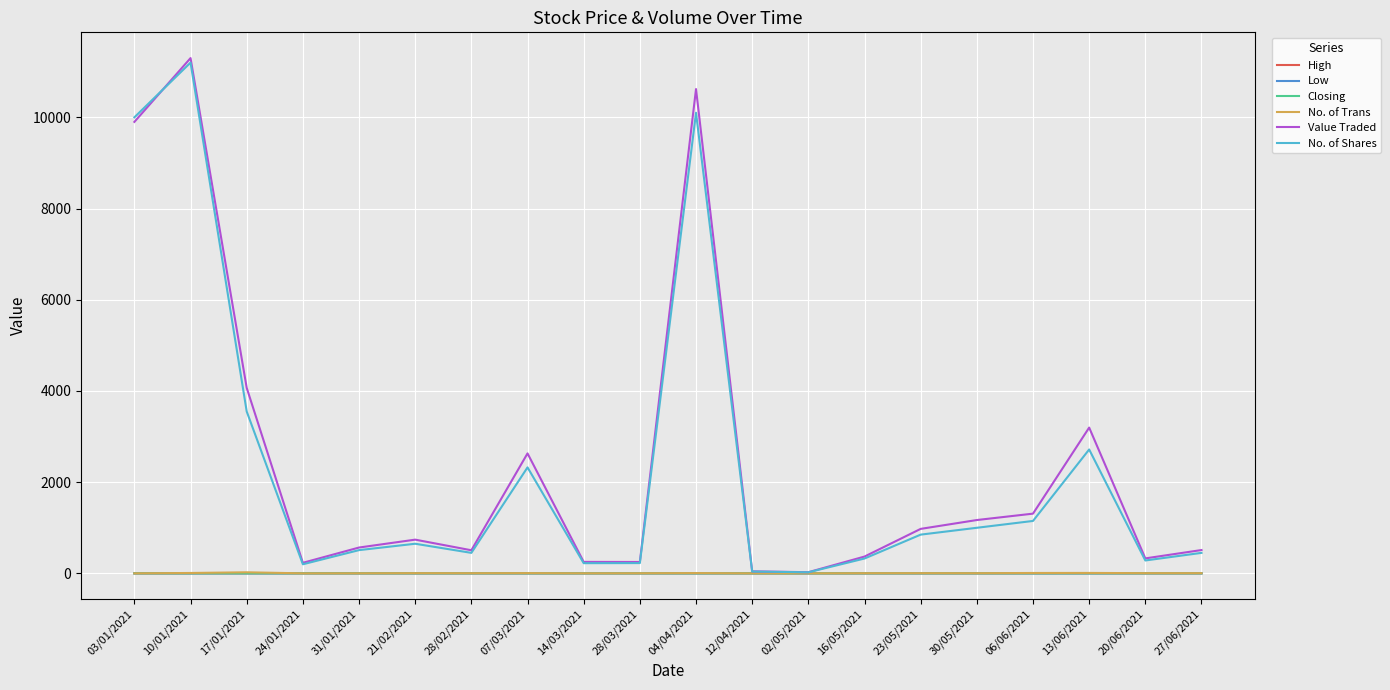

Between 17/01/2021 and 07/03/2021, which series saw the biggest shift?

Value Traded